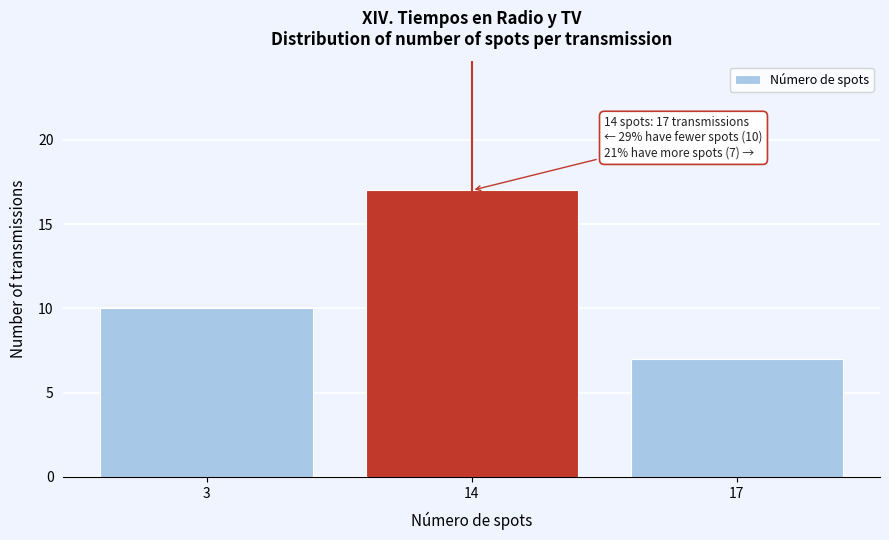

Reading left to right, what are all the values shown in this chart?

10	17	7